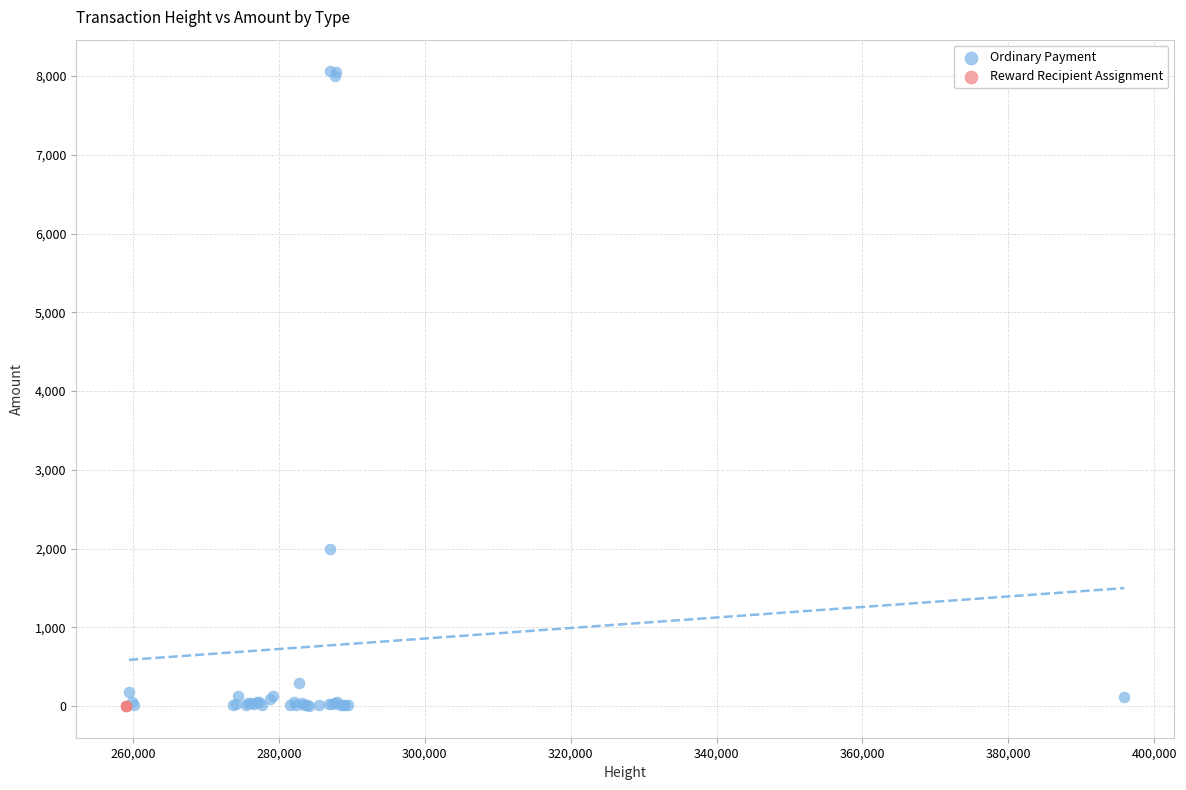

Which series contains the highest Y value?

Ordinary Payment